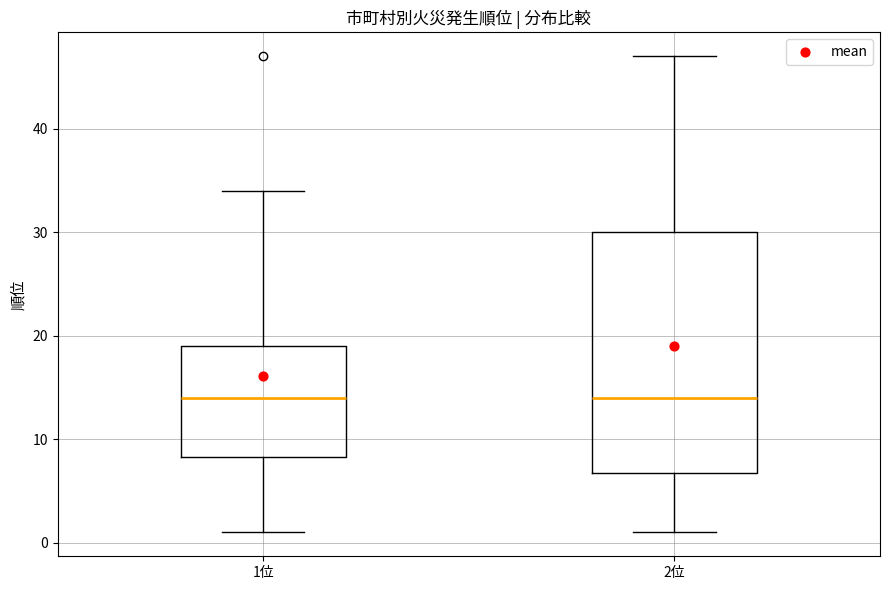

Comparing the boxes themselves (not the whiskers), which one is the tallest?

2位